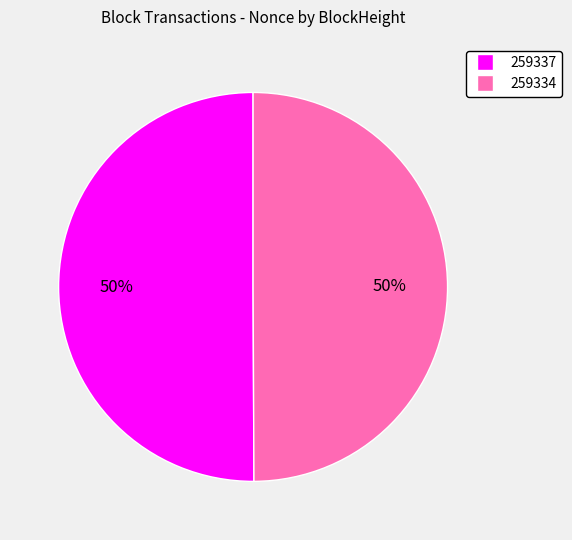

Combined, do 259337 and 259334 account for over 50%?

Yes